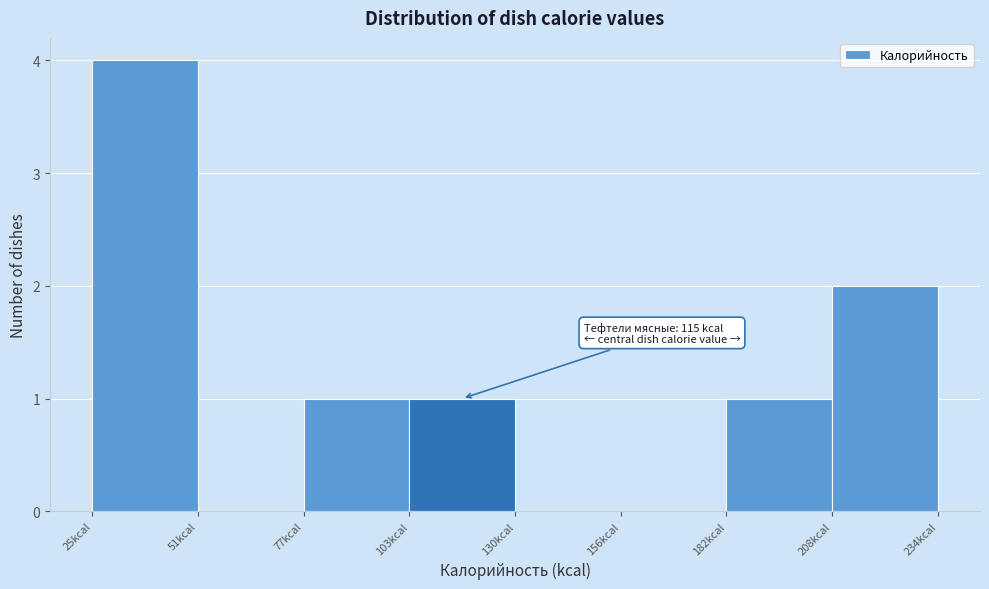

Over which range of the x-axis is the bar tallest?

25 to 50